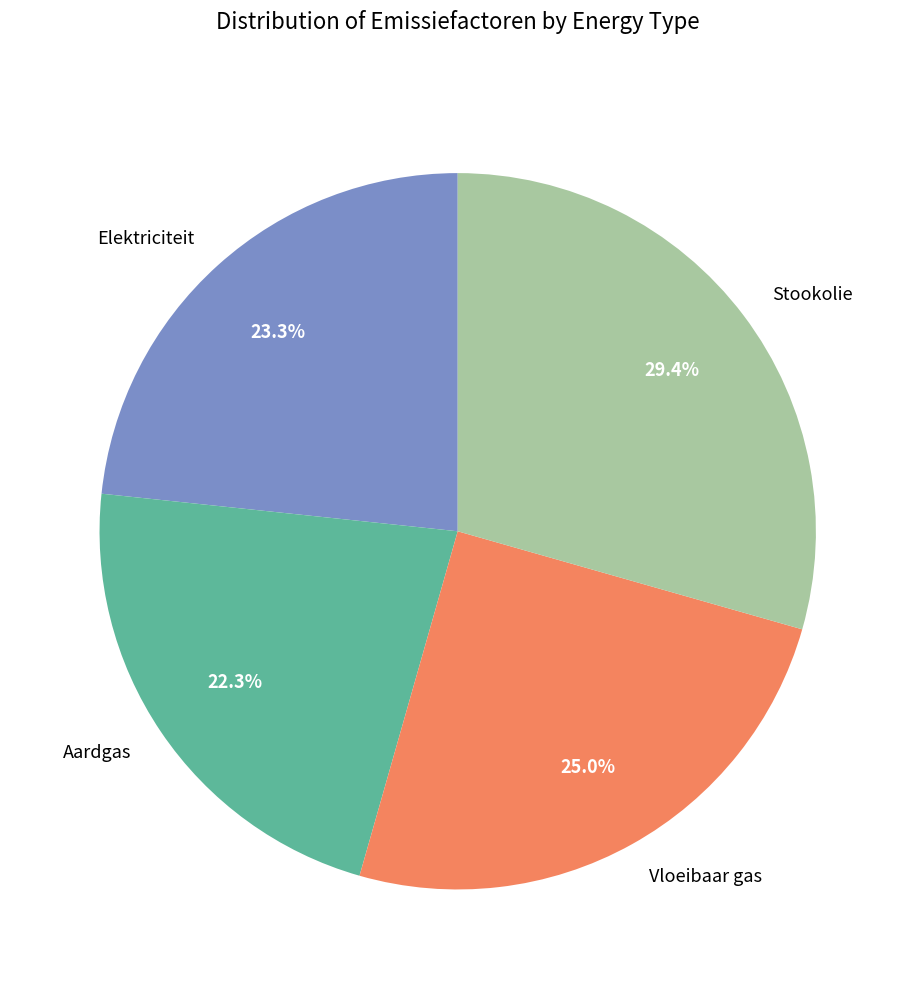

What percentage is the Aardgas slice, to the nearest percent?

22%